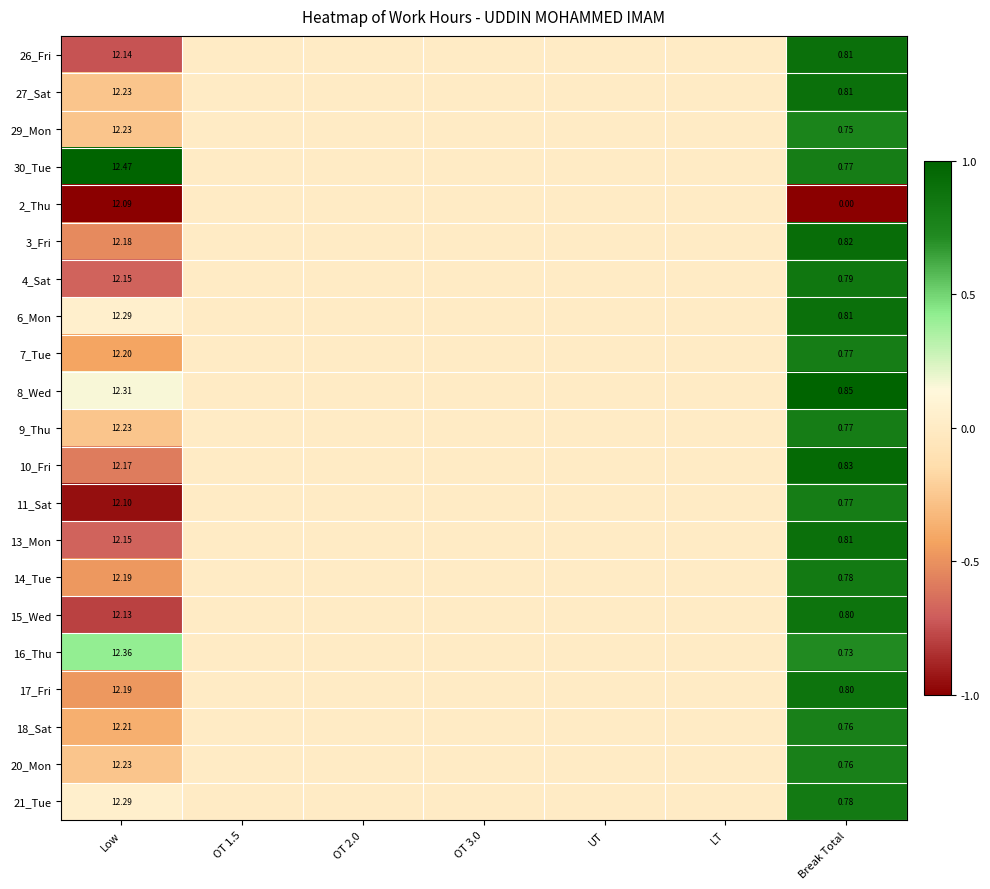

Is the value of 18_Sat at Break Total greater than the value of 29_Mon at Low?

No